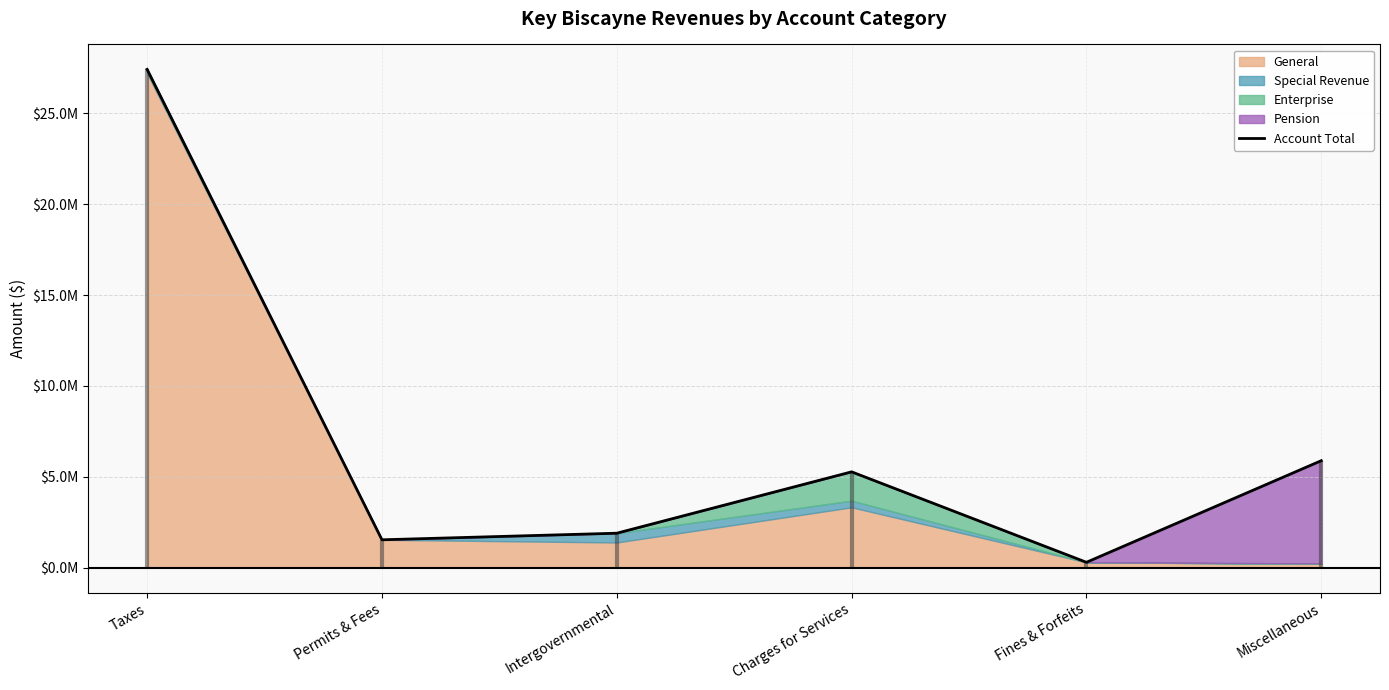

Reading left to right, transcribe all the data shown in this chart.

Taxes=27416489	Permits & Fees=1540462	Intergovernmental=1902255	Charges for Services=5278141	Fines & Forfeits=302137	Miscellaneous=5891754